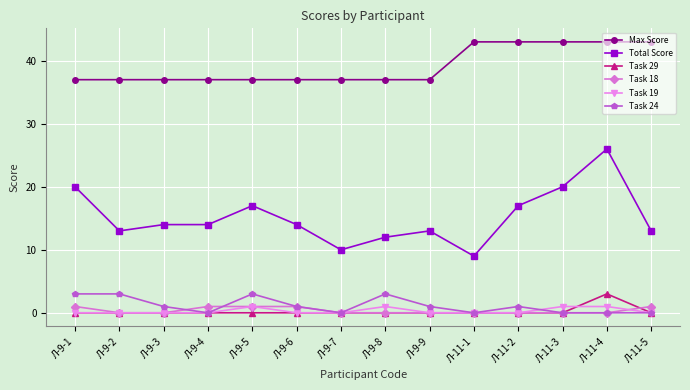

What is the difference between the second highest and minimum values in the Max Score series?

6